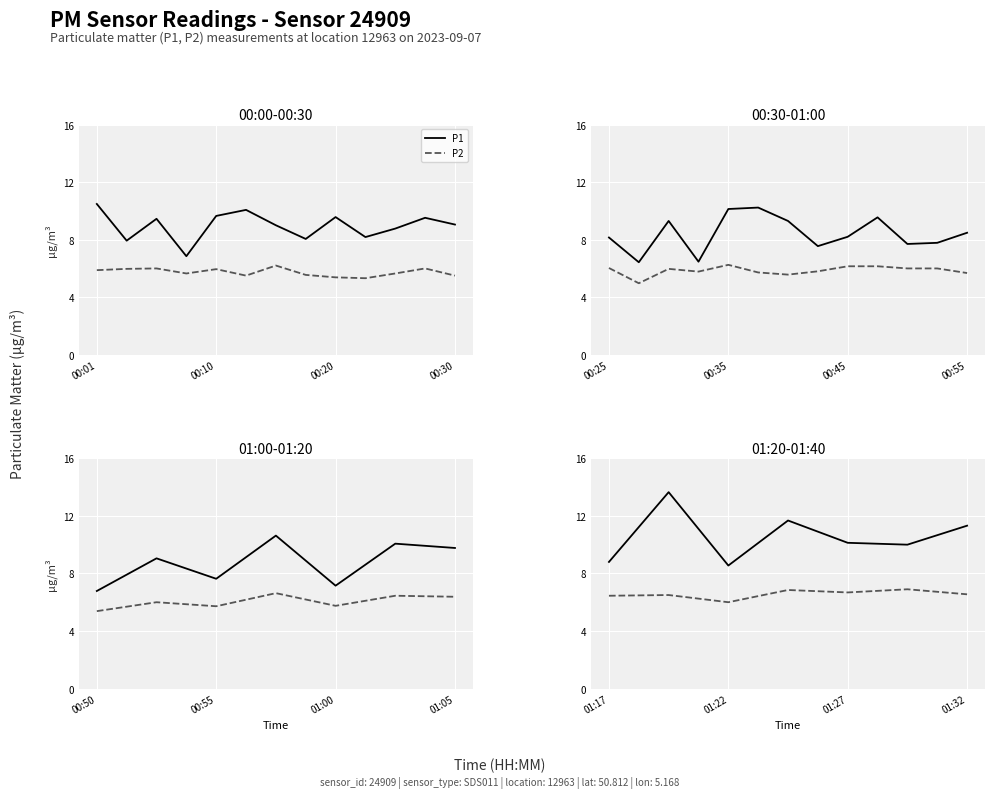

Count the number of data series in this chart.

2